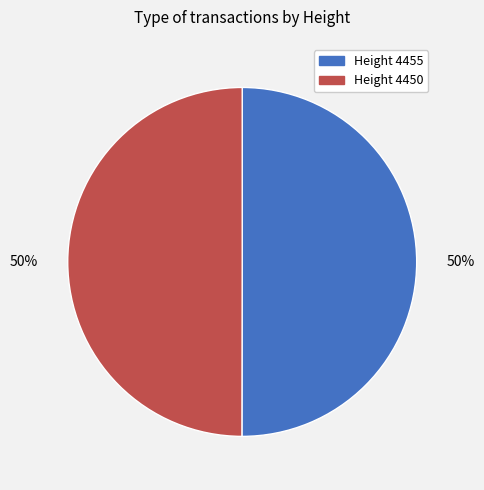

True or false: Height 4455 accounts for 61% of the total.

False